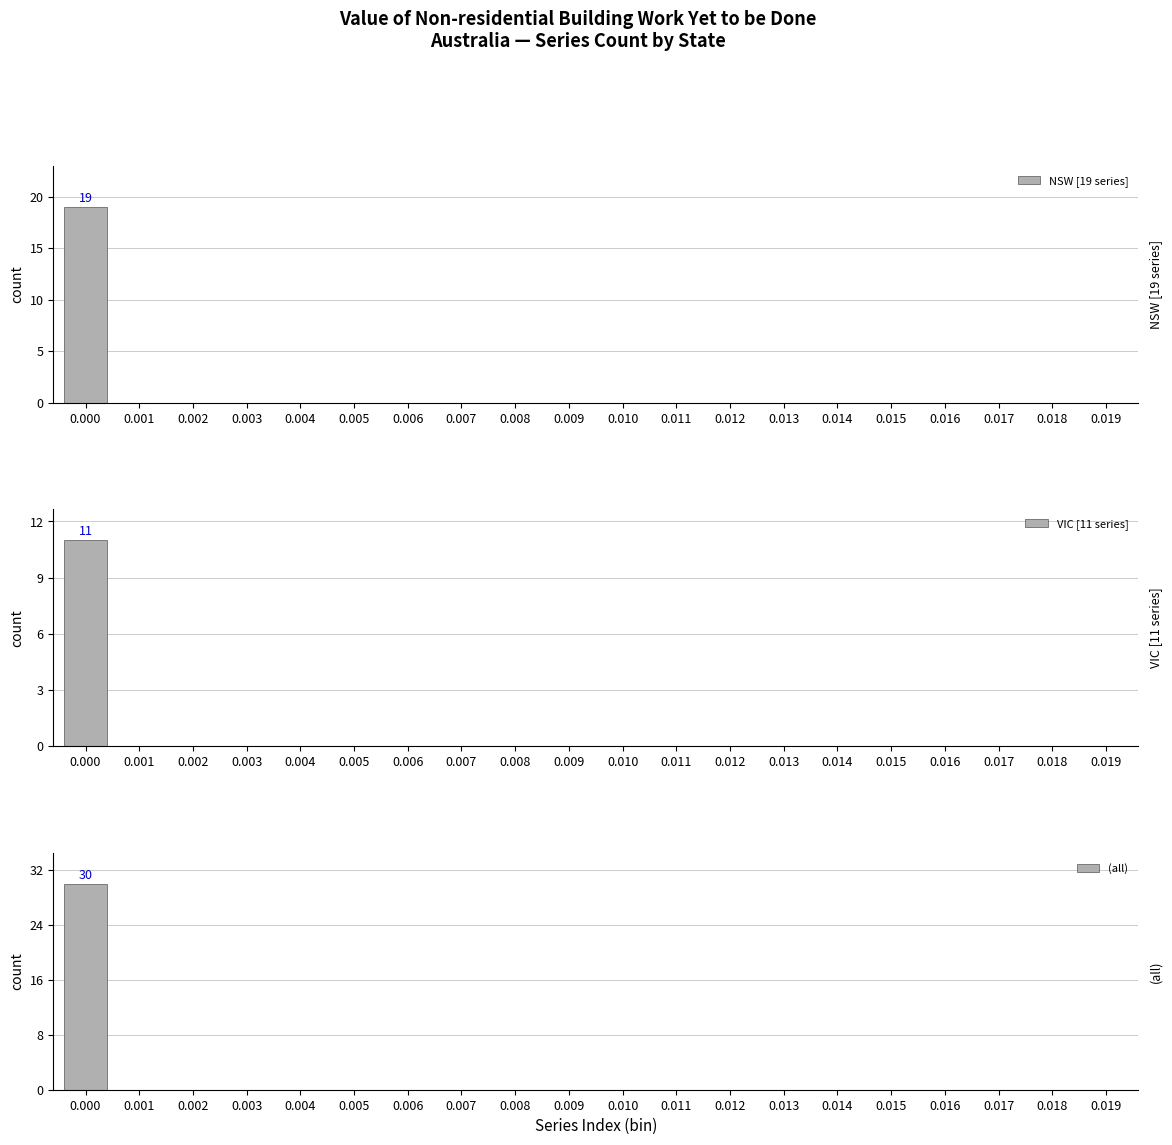

Rank the categories by NSW [19 series] value from lowest to highest.

0.001, 0.002, 0.003, 0.004, 0.005, 0.006, 0.007, 0.008, 0.009, 0.010, 0.011, 0.012, 0.013, 0.014, 0.015, 0.016, 0.017, 0.018, 0.019, 0.000